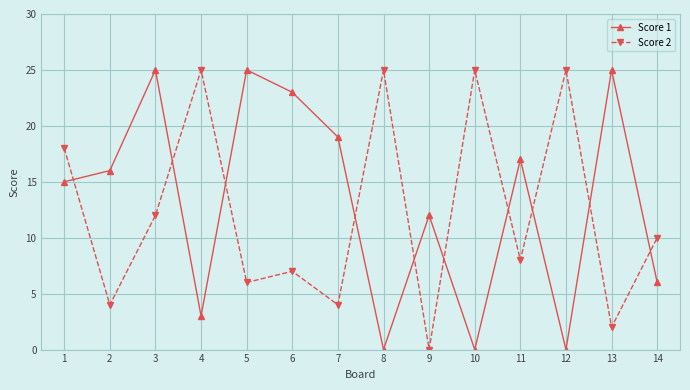

True or false: Score 2 has a value of 25 at 4.

True